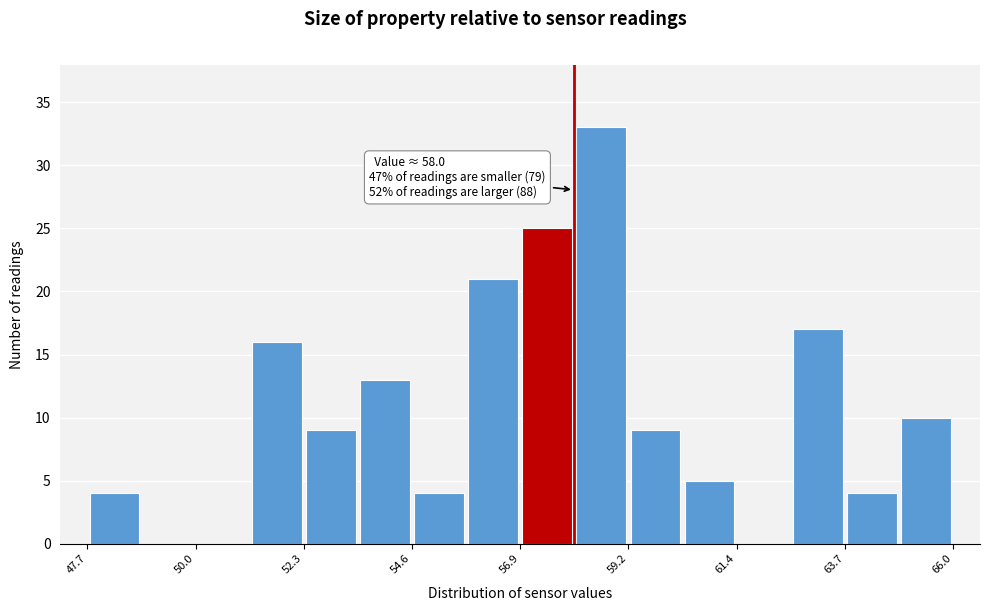

Around what value on the x-axis is the tallest bar? Give the approximate position of its centre, as read against the axis.

58.5